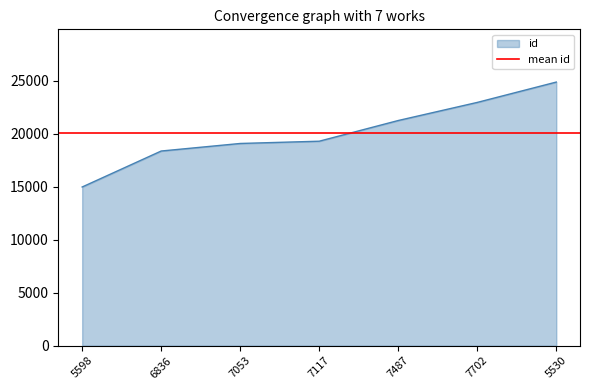

Rank the categories by value from highest to lowest.

5530, 7702, 7487, 7117, 7053, 6836, 5598